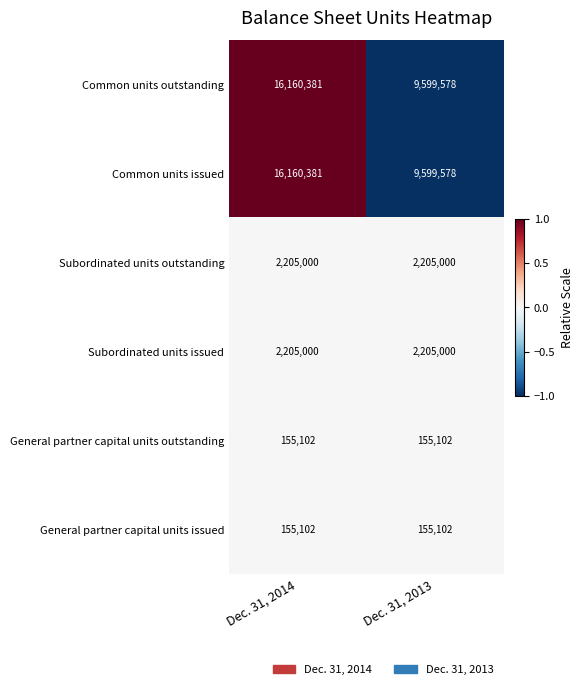

The value of General partner capital units outstanding at Dec. 31, 2013 is 155102. True or false?

True